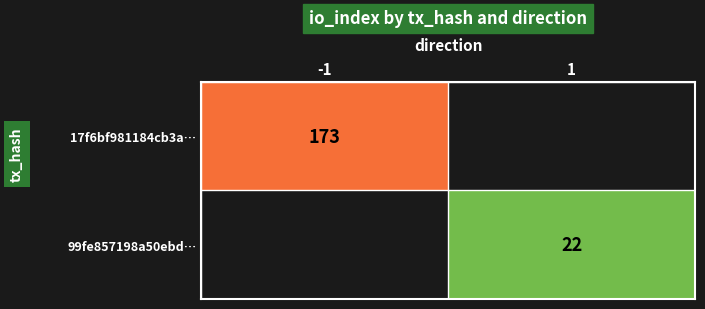

True or false: 99fe857198a50ebd… has a value of 22 at 1.

True